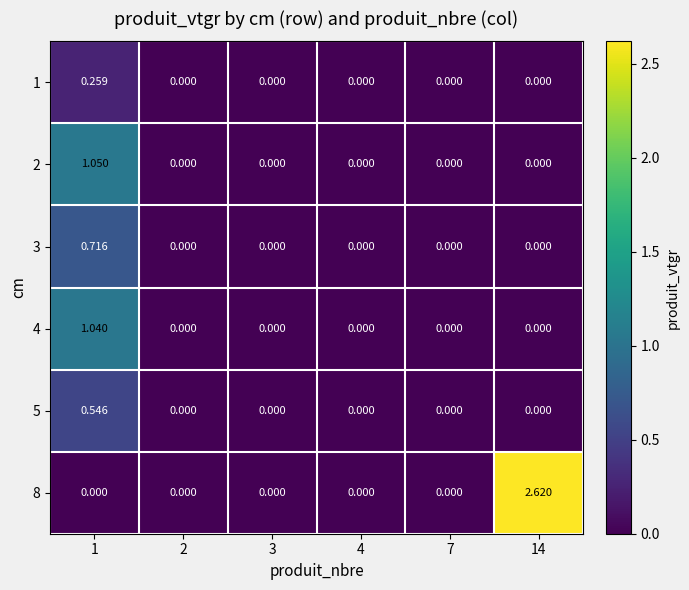

Is the value of 3 at 1 greater than the value of 1 at 1?

Yes